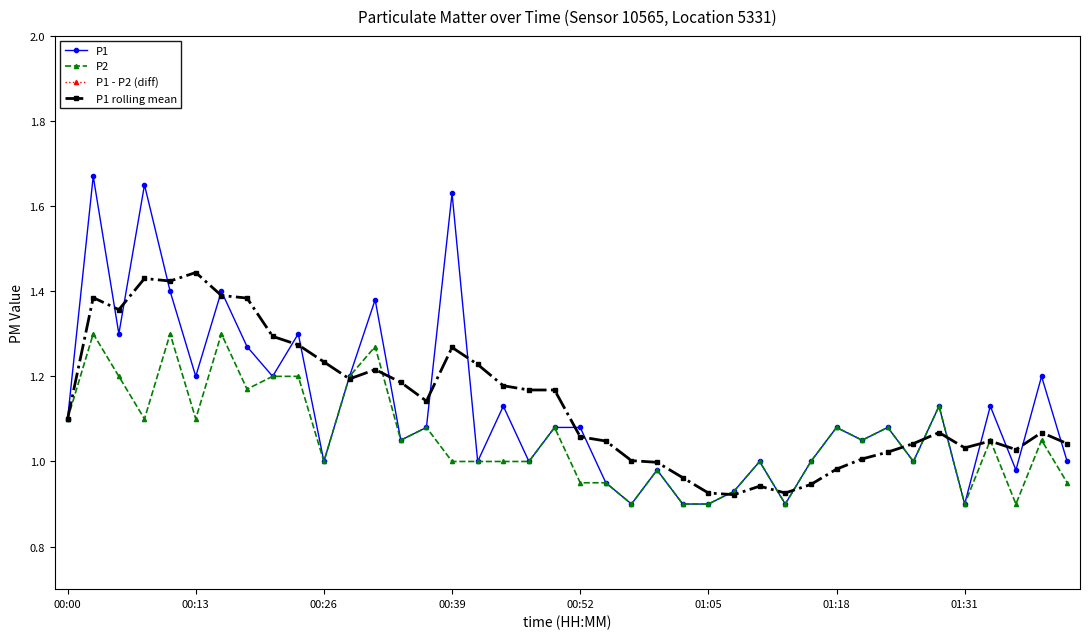

What is the difference between the maximum and minimum values in the P1 rolling mean series?

0.5